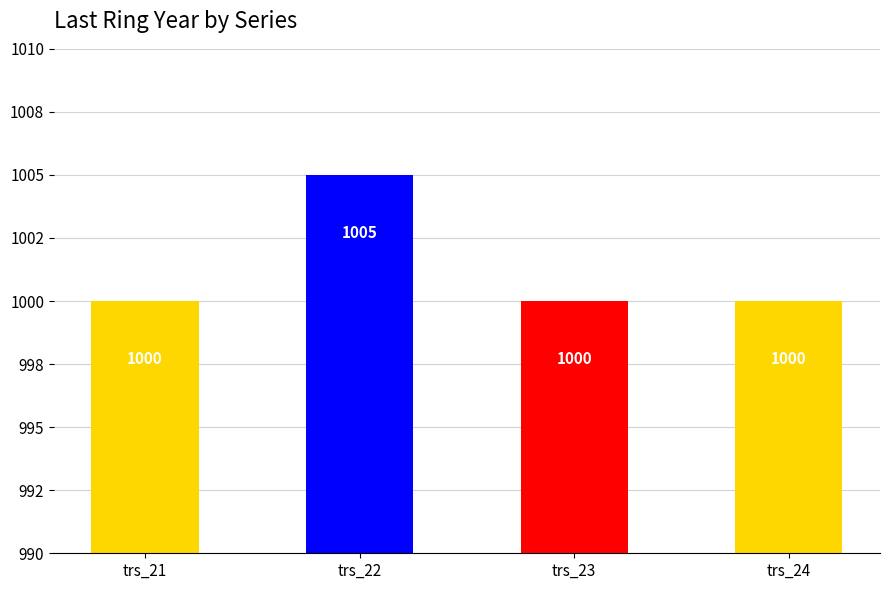

Are the bars horizontal?

No